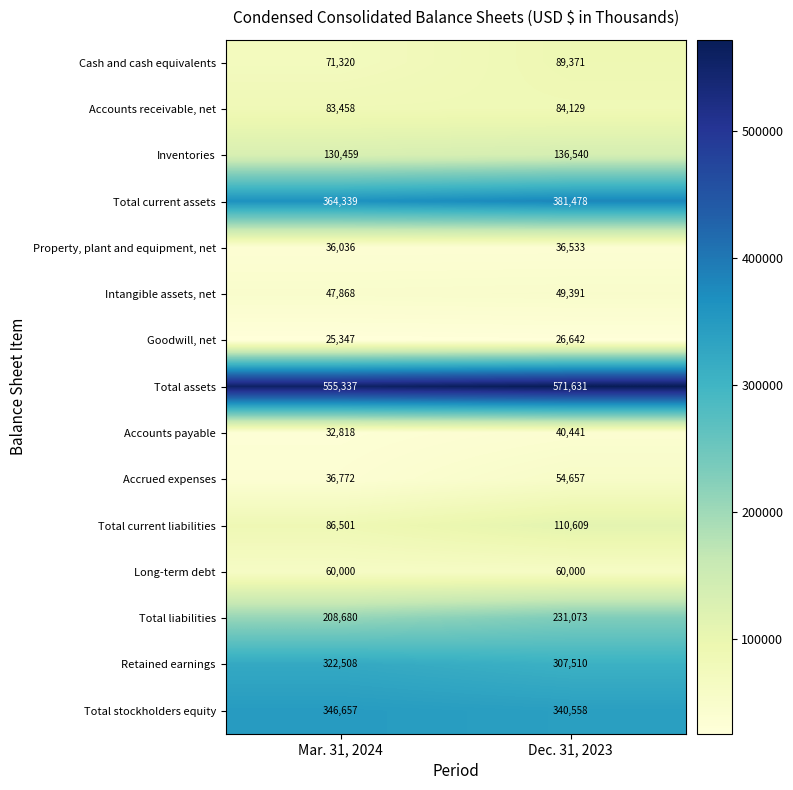

Which series has the widest spread of values?

Total current liabilities